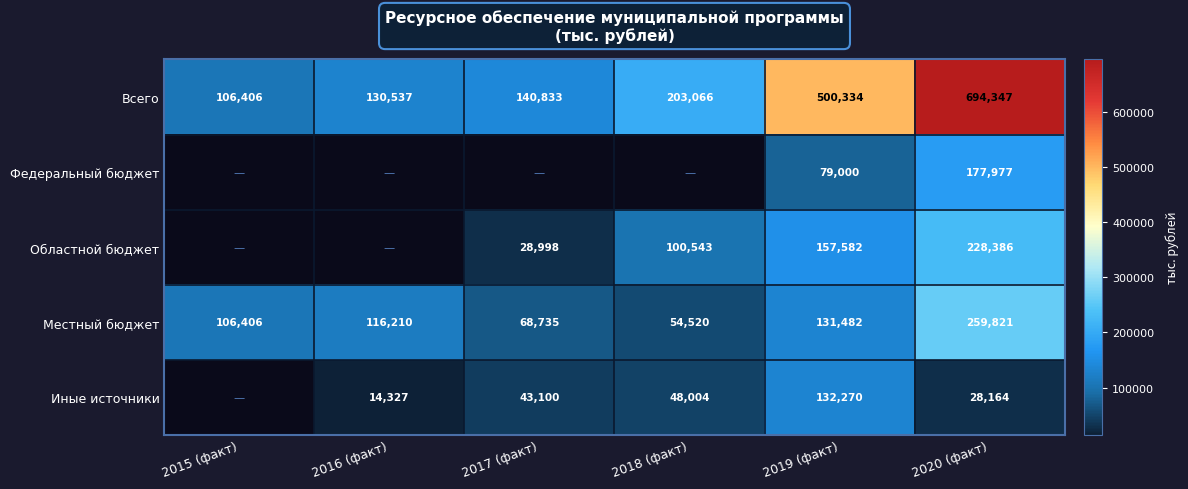

What is the sum of the Областной бюджет values at 2019 (факт) and 2020 (факт)?

385968